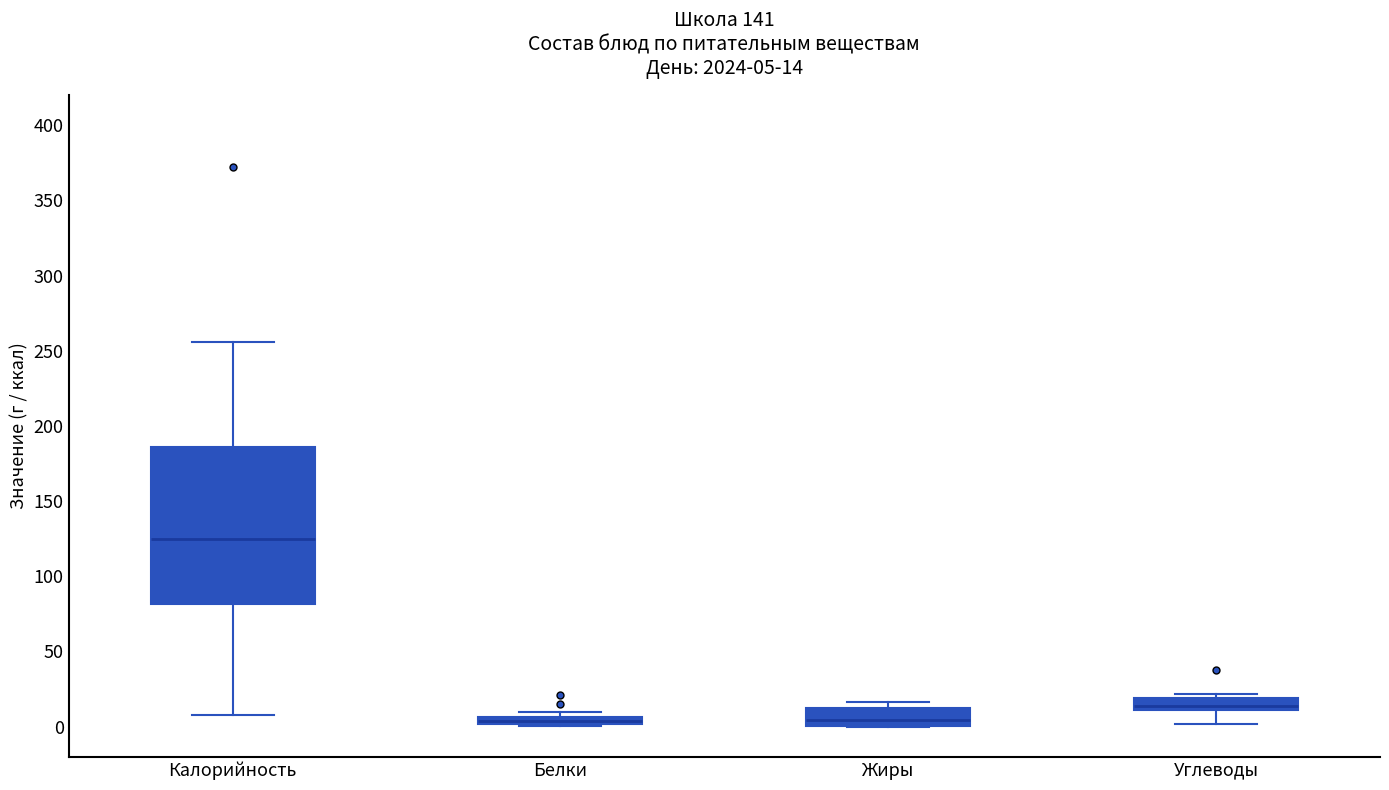

Which box is the tallest, from its lower edge to its upper edge?

Калорийность